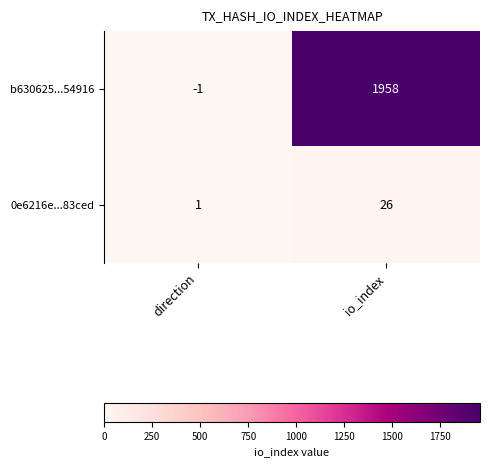

What is the minimum value shown in the chart?

-1